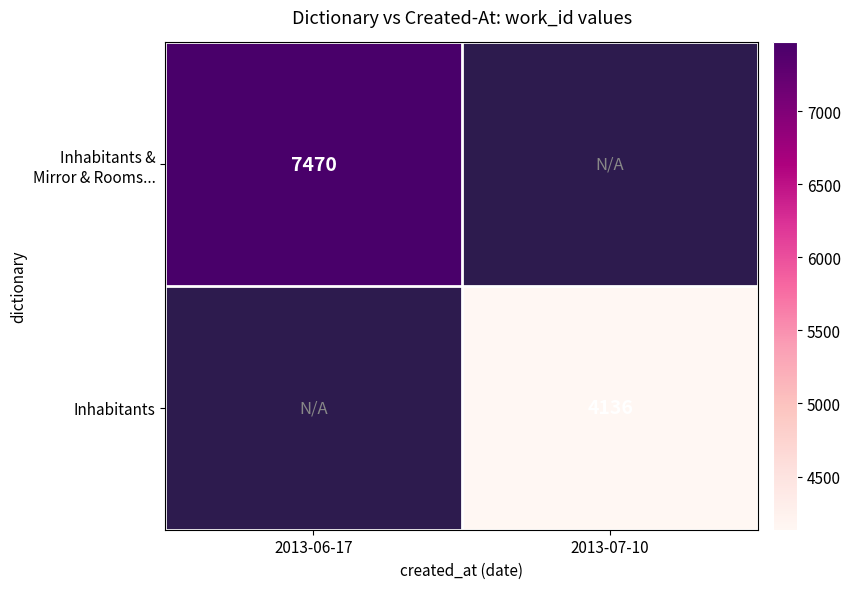

The value of Inhabitants at 2013-07-10 is 4136. True or false?

True